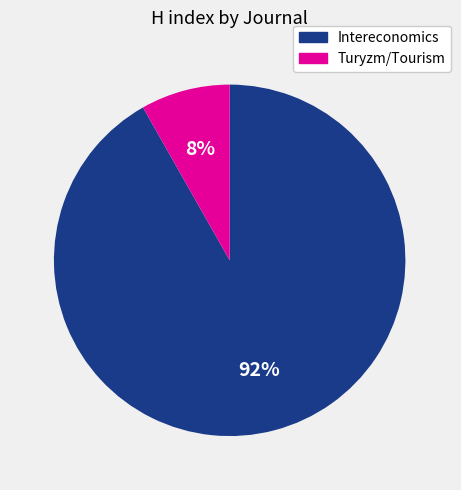

What is the largest slice in the pie chart?

Intereconomics